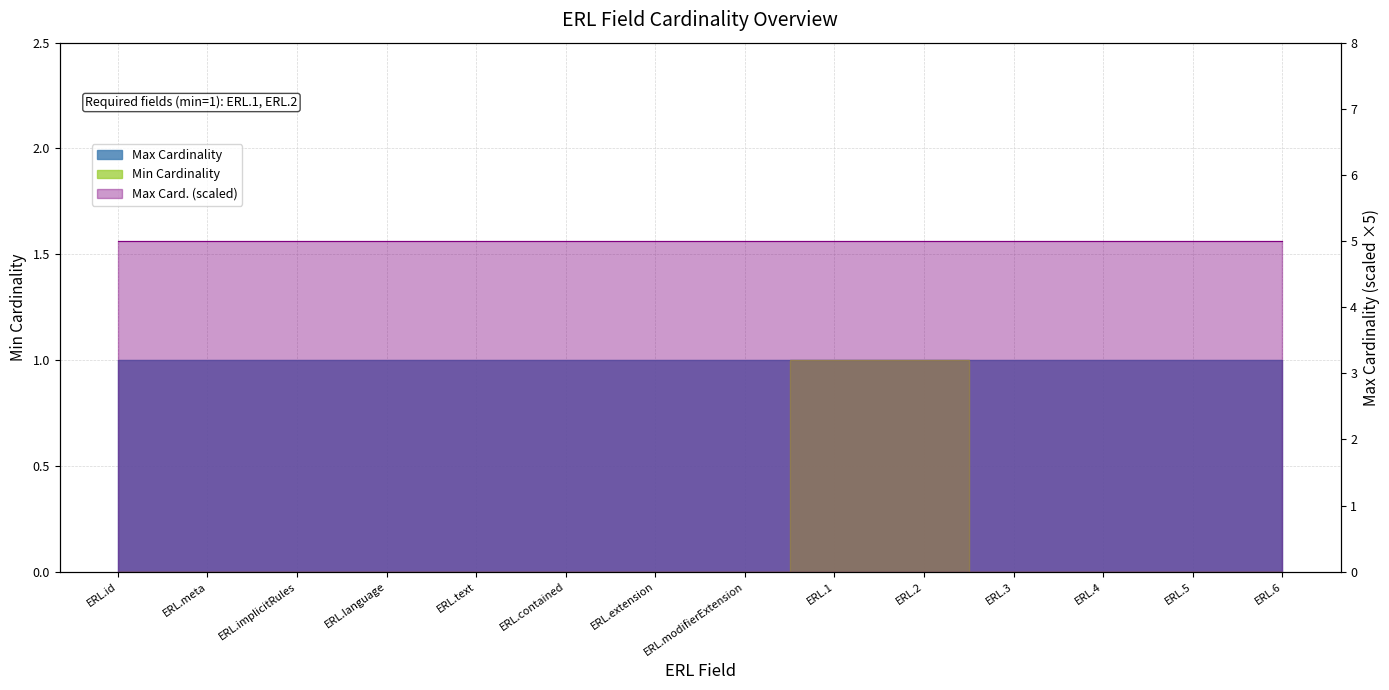

Rank the categories by value from lowest to highest.

ERL.id, ERL.meta, ERL.implicitRules, ERL.language, ERL.text, ERL.contained, ERL.extension, ERL.modifierExtension, ERL.3, ERL.4, ERL.5, ERL.6, ERL.1, ERL.2